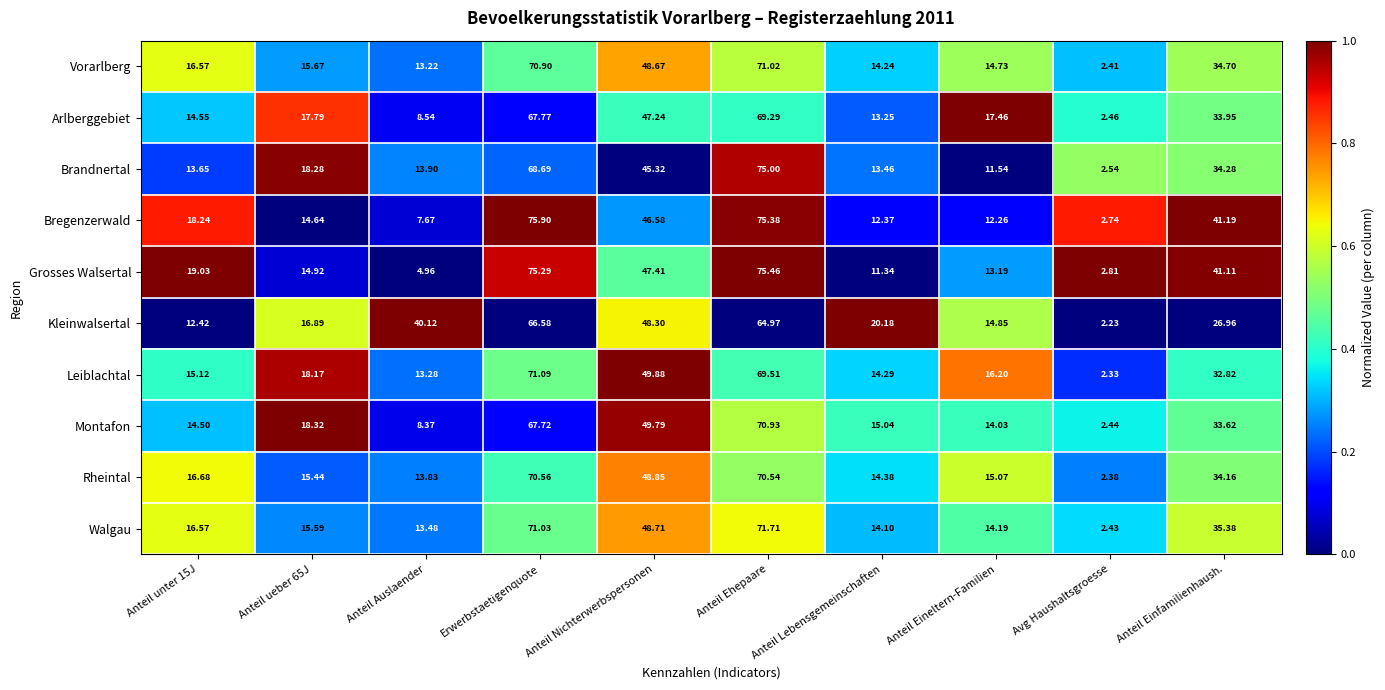

List the series in order of their peak value, highest first.

Bregenzerwald, Grosses Walsertal, Brandnertal, Walgau, Leiblachtal, Vorarlberg, Montafon, Rheintal, Arlberggebiet, Kleinwalsertal